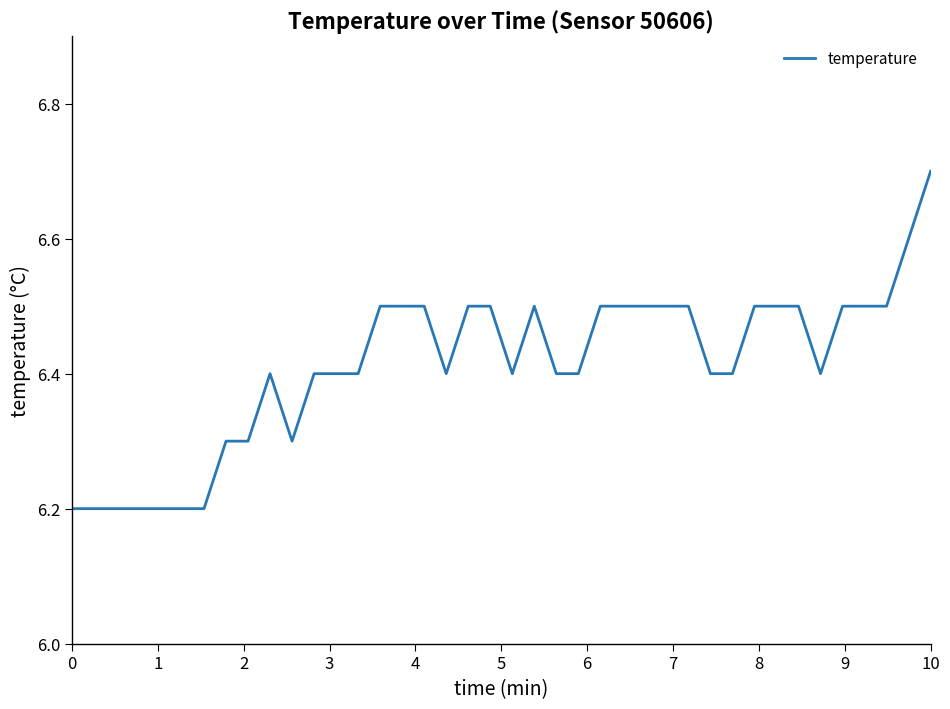

Count the number of data series in this chart.

1